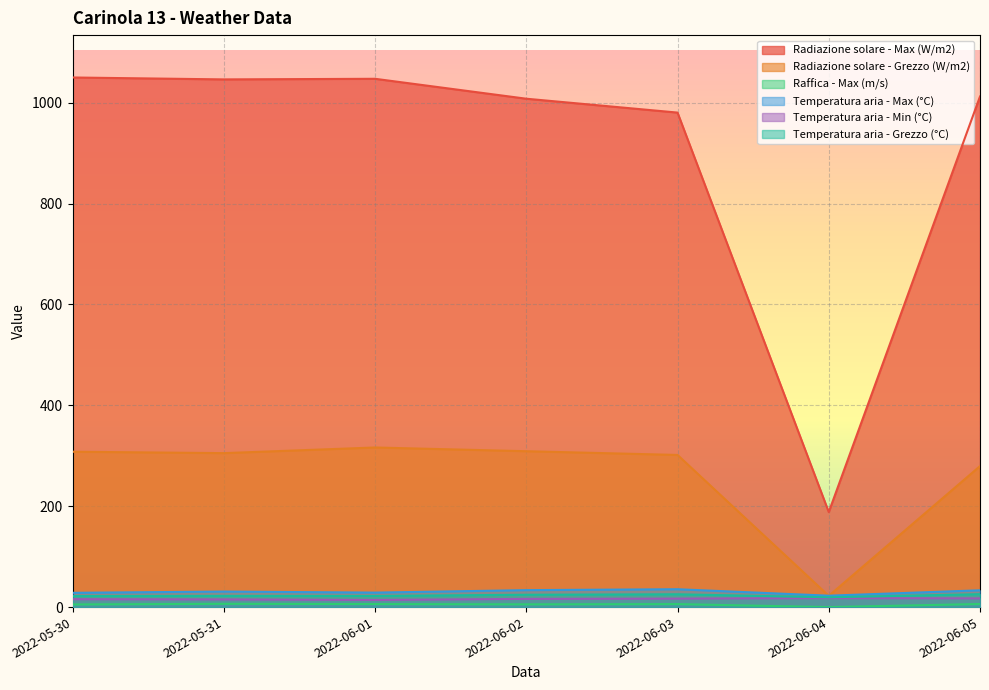

What is the sum of all Temperatura aria - Max (°C) values?

212.7